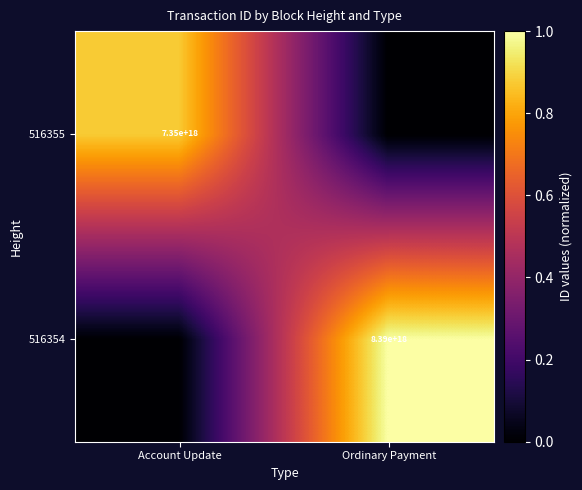

Which has a higher value, Ordinary Payment or Account Update?

Ordinary Payment